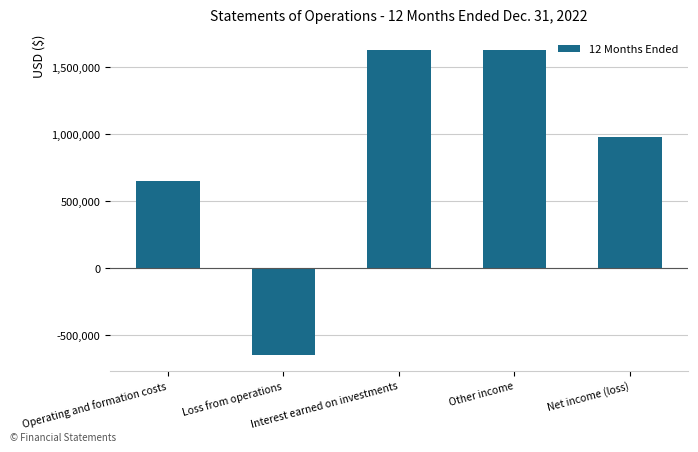

Reading left to right, list all the values displayed in this chart.

Operating and formation costs=649864	Loss from operations=-649864	Interest earned on investments=1632704	Other income=1632704	Net income (loss)=982840